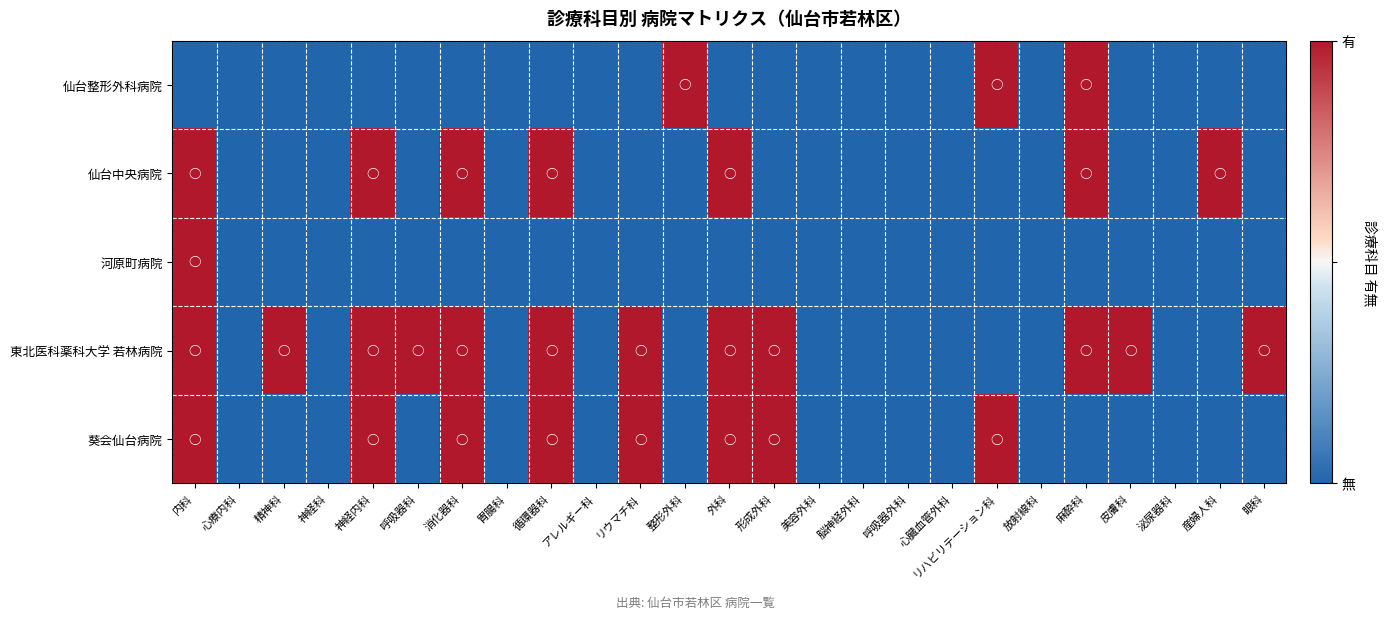

Reading left to right, extract all data points from this chart.

仙台整形外科病院: 内科=0	心療内科=0	精神科=0	神経科=0	神経内科=0	呼吸器科=0	消化器科=0	胃腸科=0	循環器科=0	アレルギー科=0	リウマチ科=0	整形外科=1	外科=0	形成外科=0	美容外科=0	脳神経外科=0	呼吸器外科=0	心臓血管外科=0	リハビリテーション科=1	放射線科=0	麻酔科=1	皮膚科=0	泌尿器科=0	産婦人科=0	眼科=0
仙台中央病院: 内科=1	心療内科=0	精神科=0	神経科=0	神経内科=1	呼吸器科=0	消化器科=1	胃腸科=0	循環器科=1	アレルギー科=0	リウマチ科=0	整形外科=0	外科=1	形成外科=0	美容外科=0	脳神経外科=0	呼吸器外科=0	心臓血管外科=0	リハビリテーション科=0	放射線科=0	麻酔科=1	皮膚科=0	泌尿器科=0	産婦人科=1	眼科=0
河原町病院: 内科=1	心療内科=0	精神科=0	神経科=0	神経内科=0	呼吸器科=0	消化器科=0	胃腸科=0	循環器科=0	アレルギー科=0	リウマチ科=0	整形外科=0	外科=0	形成外科=0	美容外科=0	脳神経外科=0	呼吸器外科=0	心臓血管外科=0	リハビリテーション科=0	放射線科=0	麻酔科=0	皮膚科=0	泌尿器科=0	産婦人科=0	眼科=0
東北医科薬科大学 若林病院: 内科=1	心療内科=0	精神科=1	神経科=0	神経内科=1	呼吸器科=1	消化器科=1	胃腸科=0	循環器科=1	アレルギー科=0	リウマチ科=1	整形外科=0	外科=1	形成外科=1	美容外科=0	脳神経外科=0	呼吸器外科=0	心臓血管外科=0	リハビリテーション科=0	放射線科=0	麻酔科=1	皮膚科=1	泌尿器科=0	産婦人科=0	眼科=1
葵会仙台病院: 内科=1	心療内科=0	精神科=0	神経科=0	神経内科=1	呼吸器科=0	消化器科=1	胃腸科=0	循環器科=1	アレルギー科=0	リウマチ科=1	整形外科=0	外科=1	形成外科=1	美容外科=0	脳神経外科=0	呼吸器外科=0	心臓血管外科=0	リハビリテーション科=1	放射線科=0	麻酔科=0	皮膚科=0	泌尿器科=0	産婦人科=0	眼科=0